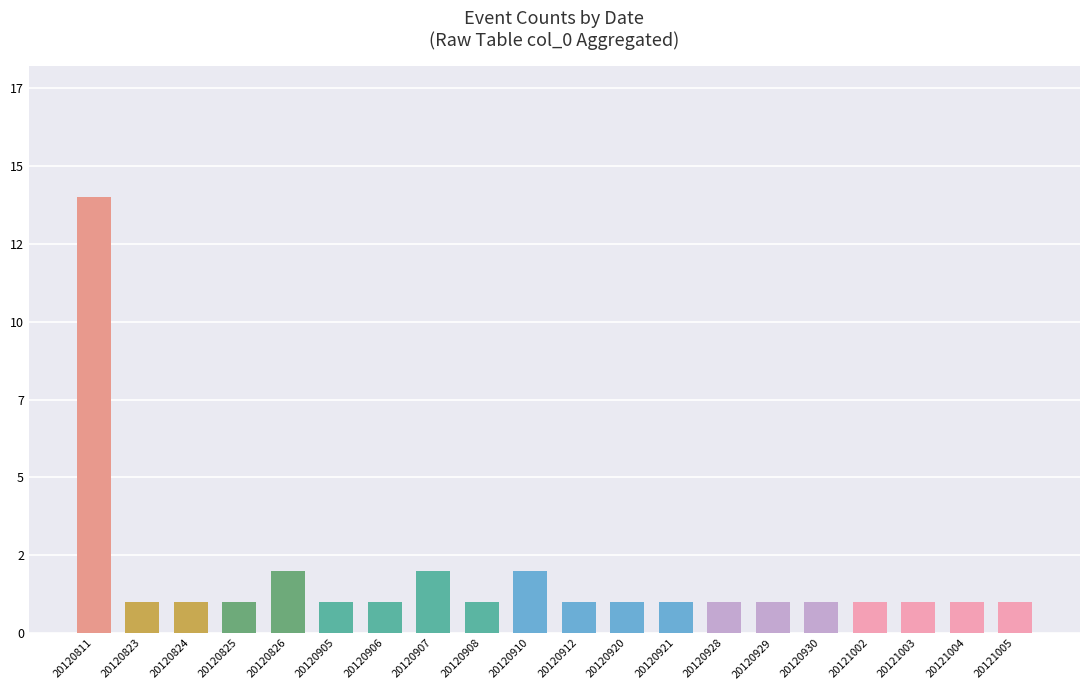

Are the bars horizontal?

No